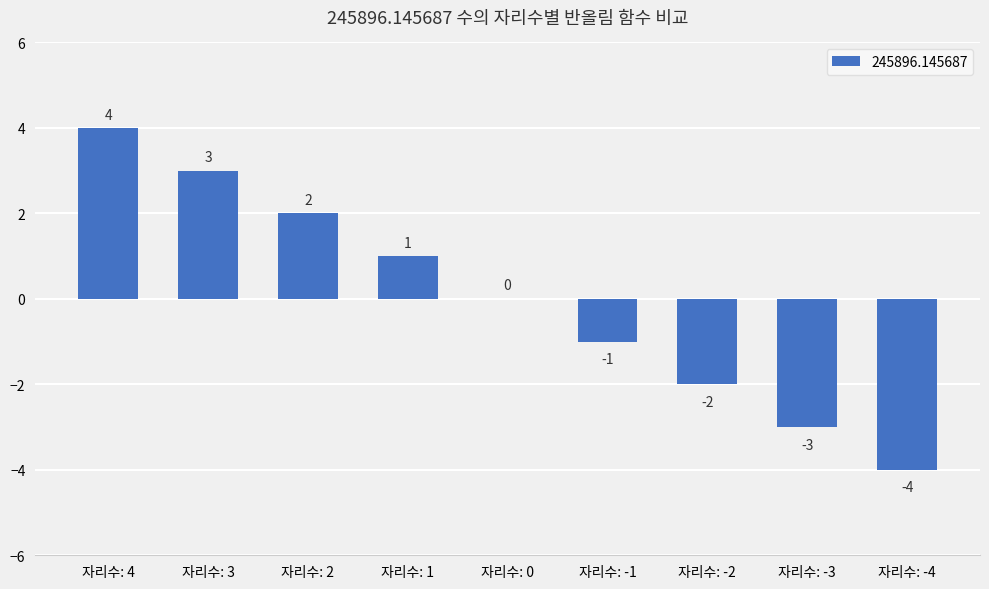

What is the greatest value displayed?

4